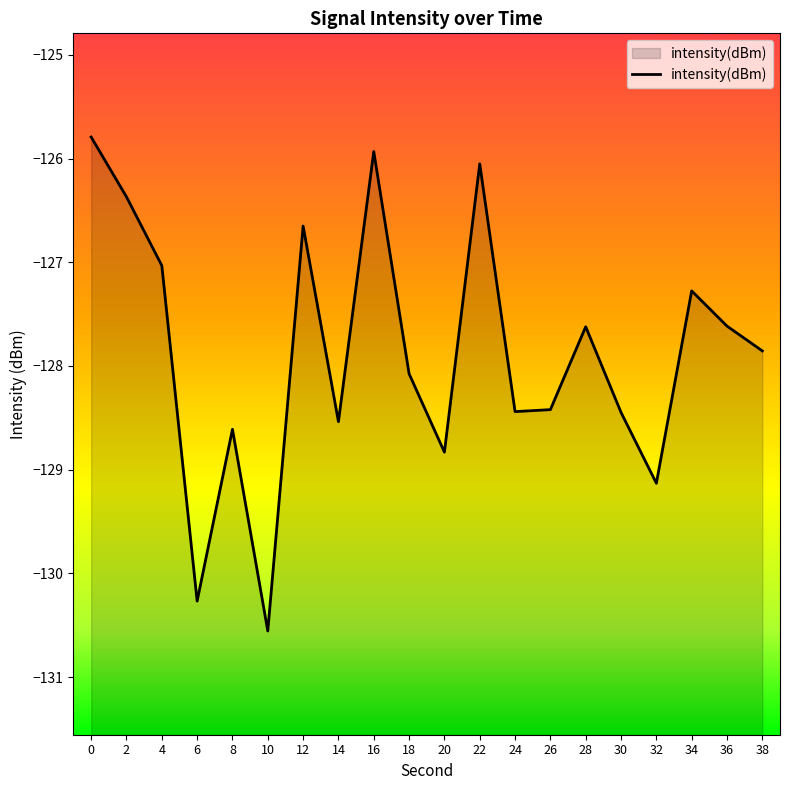

Reading left to right, what are all the values shown in this chart?

-125.8	-126.4	-127.0	-130.3	-128.6	-130.6	-126.7	-128.5	-125.9	-128.1	-128.8	-126.1	-128.4	-128.4	-127.6	-128.4	-129.1	-127.3	-127.6	-127.9